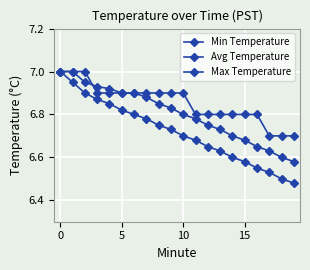

How many lines are shown in the chart?

3